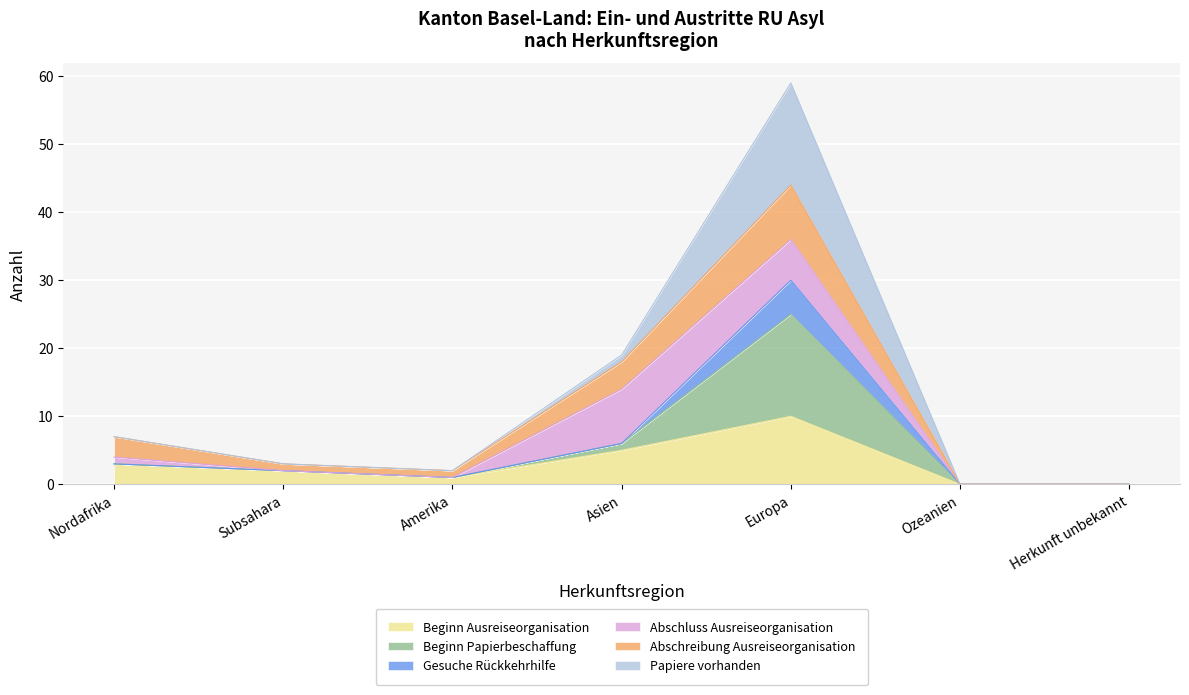

Does the chart display data point markers on the line(s)?

No